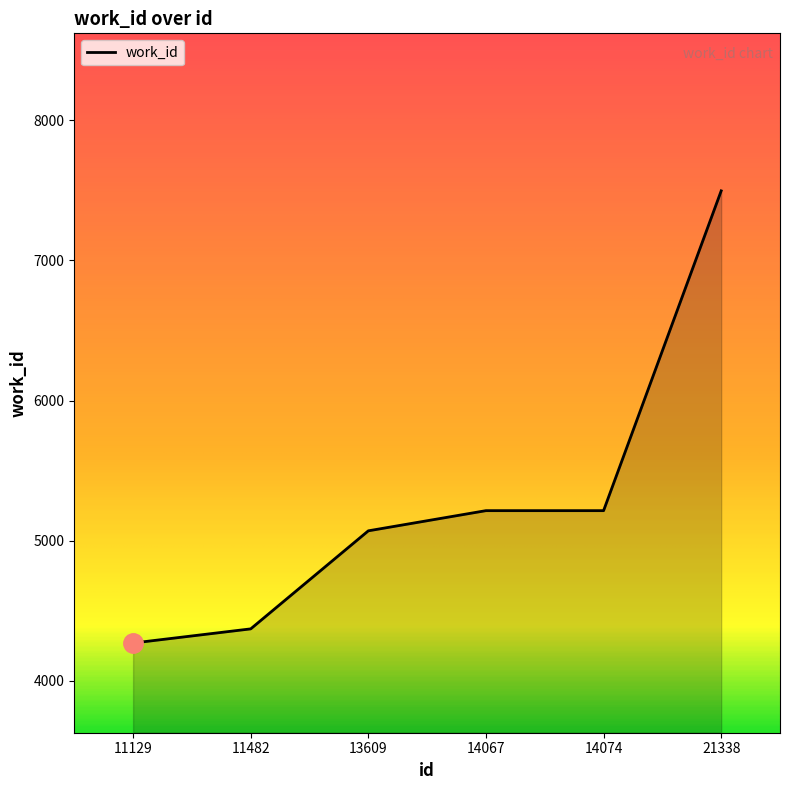

What is the difference between the maximum and minimum values?

3228